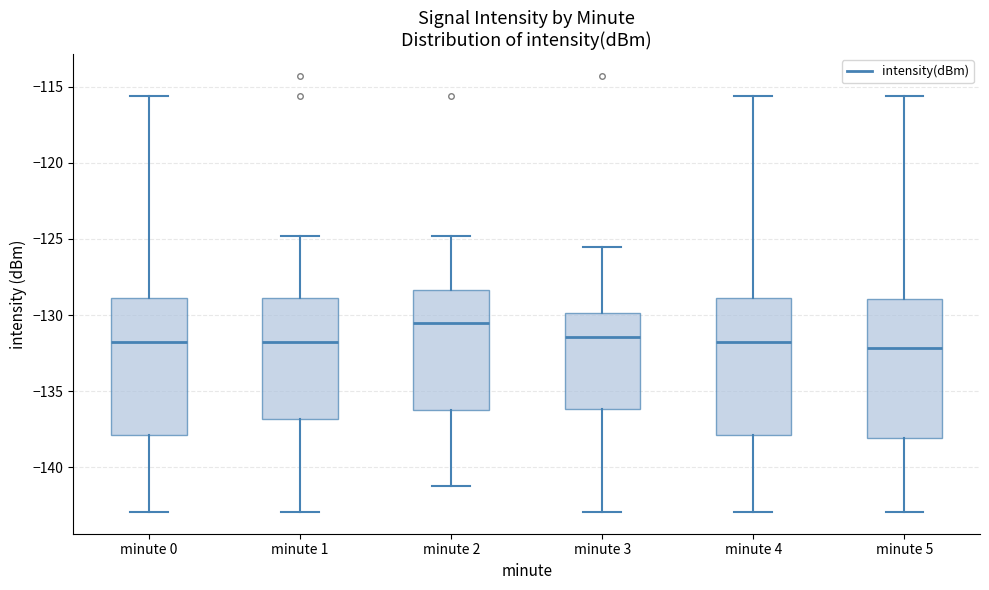

Where does the median line of the box for minute 1 sit on the y-axis? The values are not printed on the chart, so give them approximately, as read against the axis.

-132.0